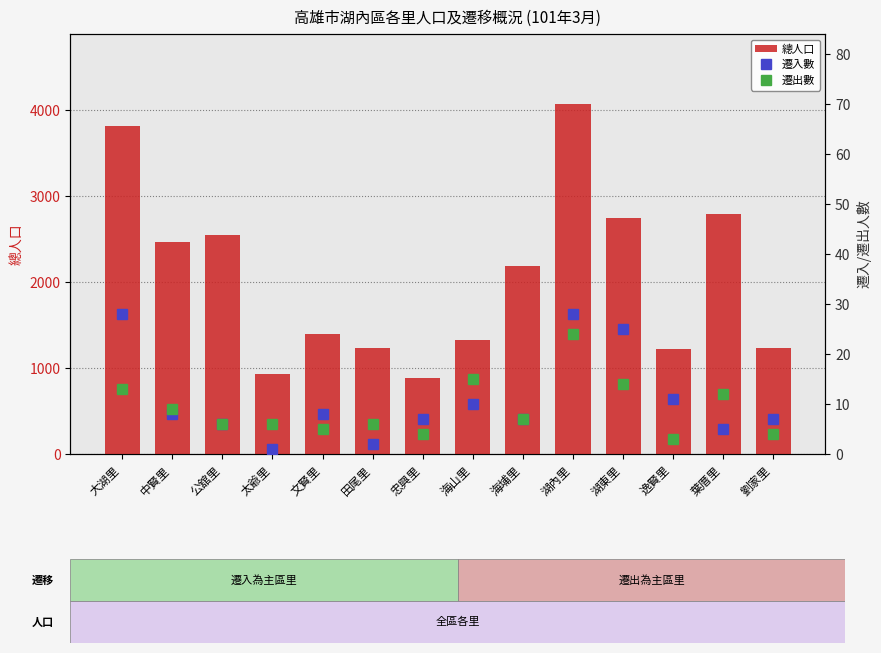

What value does the 遷出數 series have at 劉家里, to the nearest 5?

5